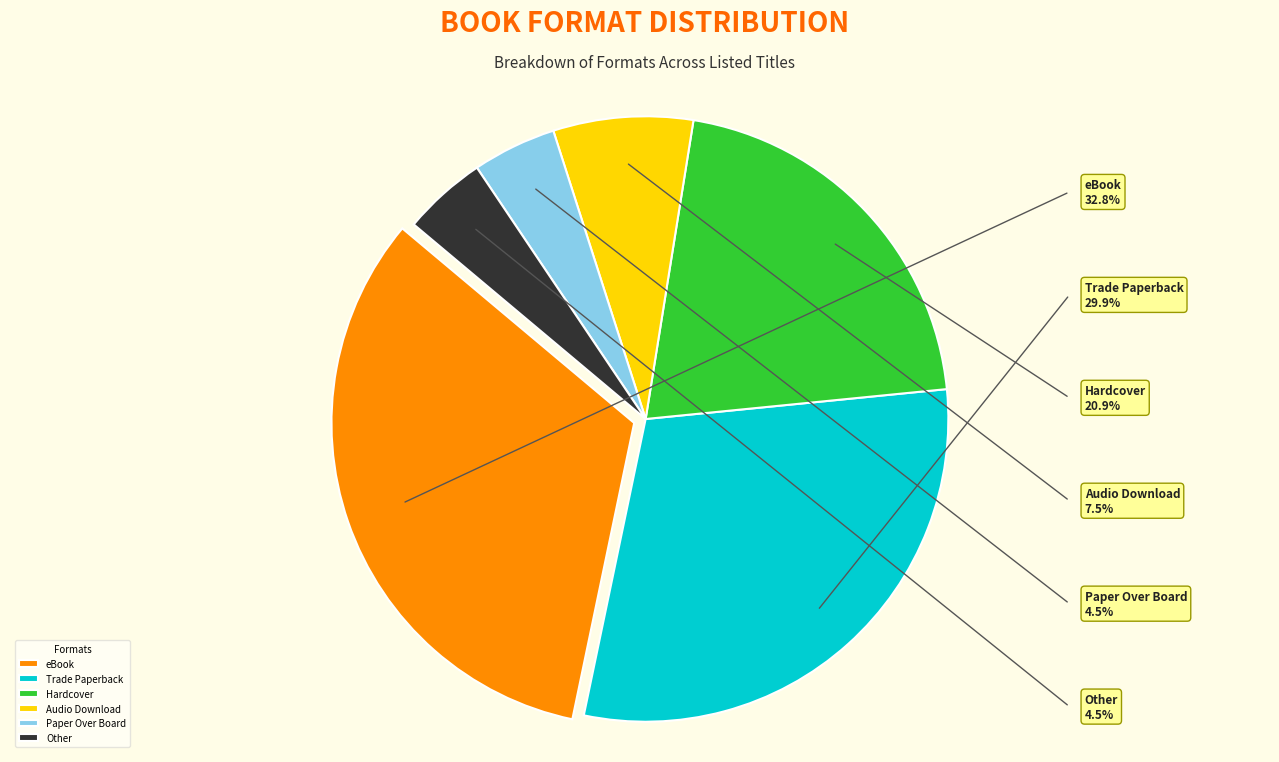

Does Audio Download account for over 50% of the chart?

No